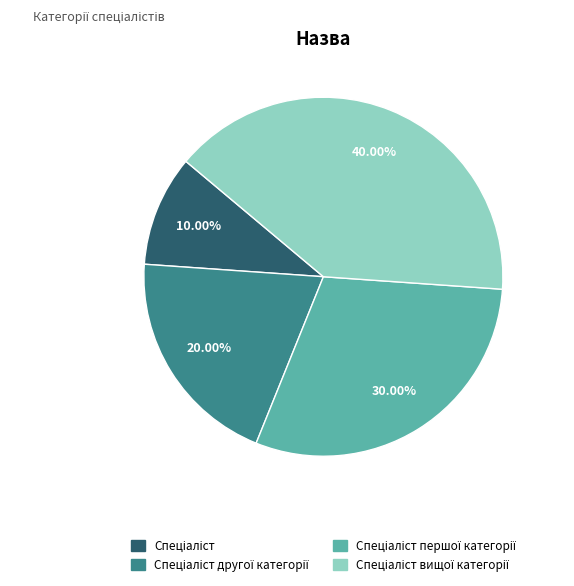

Count the number of slices in the pie.

4